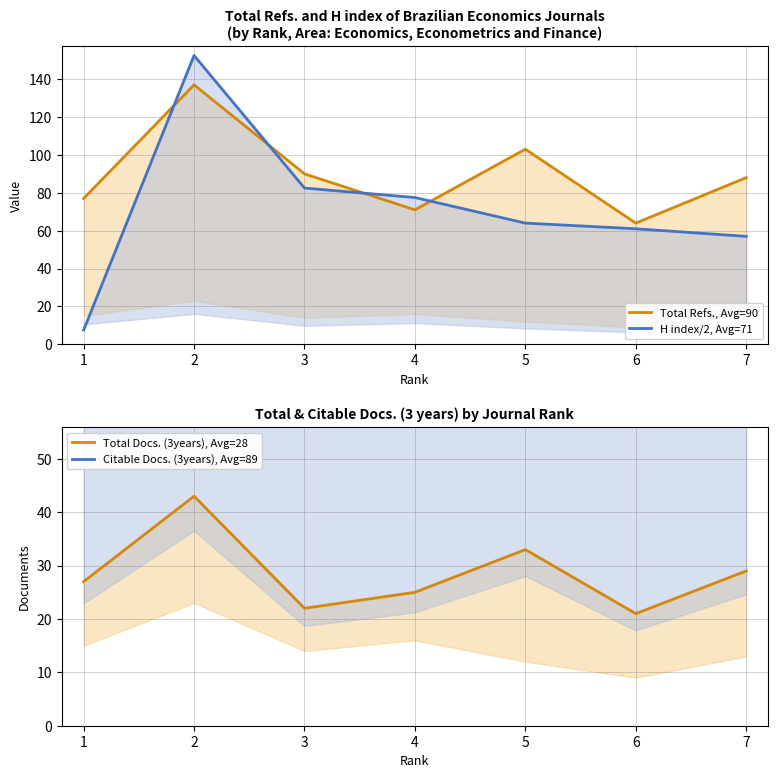

Between which two adjacent categories do Total Refs., Avg=90 and H index/2, Avg=71 first intersect?

5 and 4